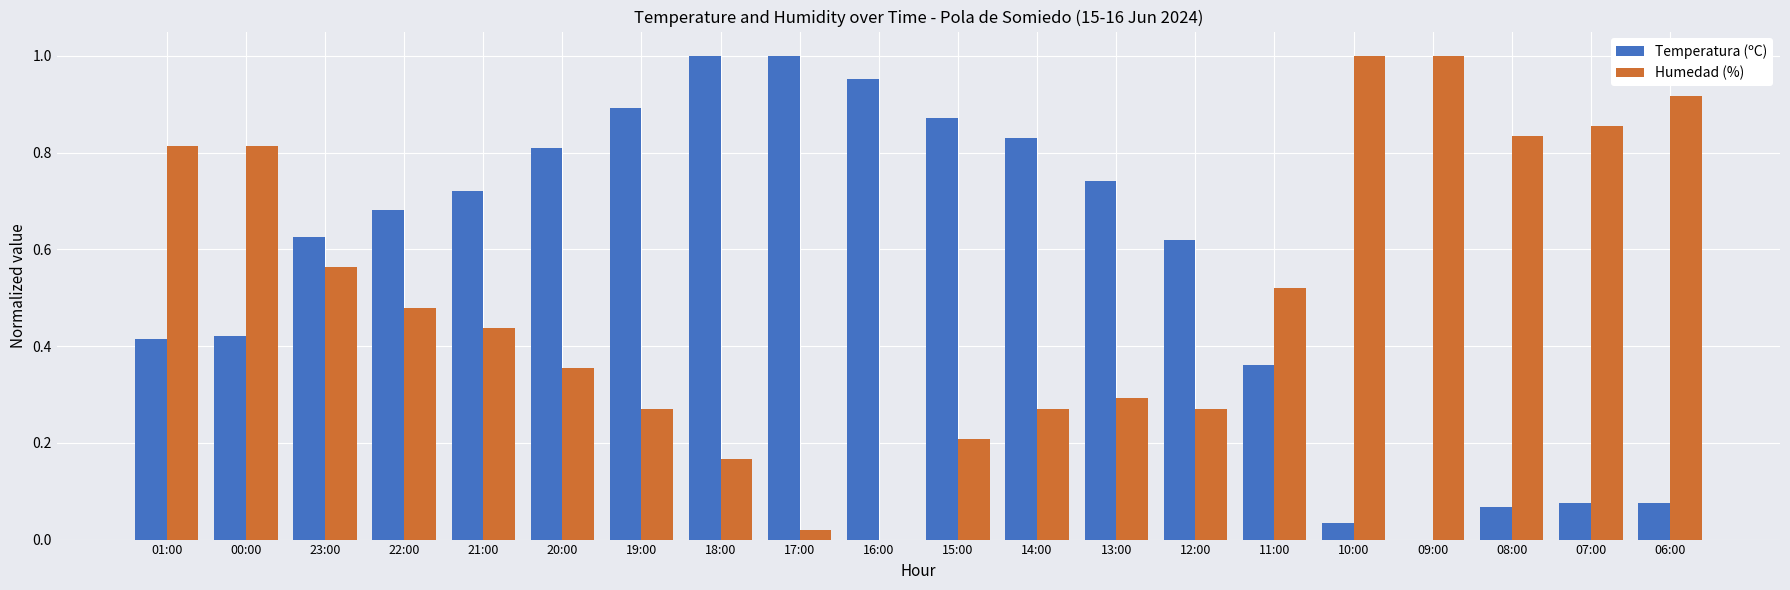

Is the value of Temperatura (ºC) at 15:00 greater than the value of Humedad (%) at 00:00?

Yes